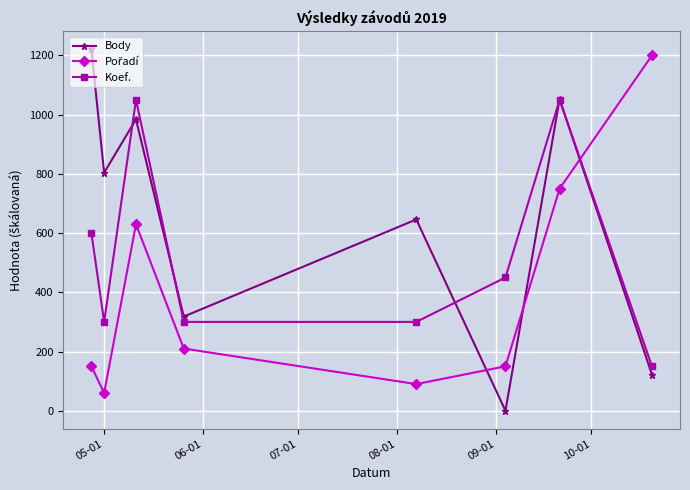

What is the difference between the second highest and minimum values in the Koef. series?

900